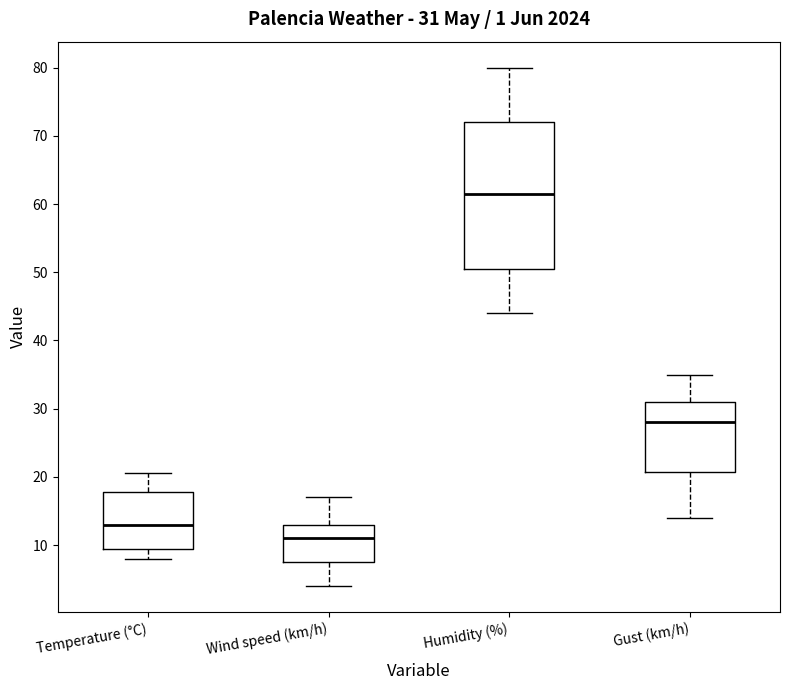

Which box's median line is the lowest?

Wind speed (km/h)